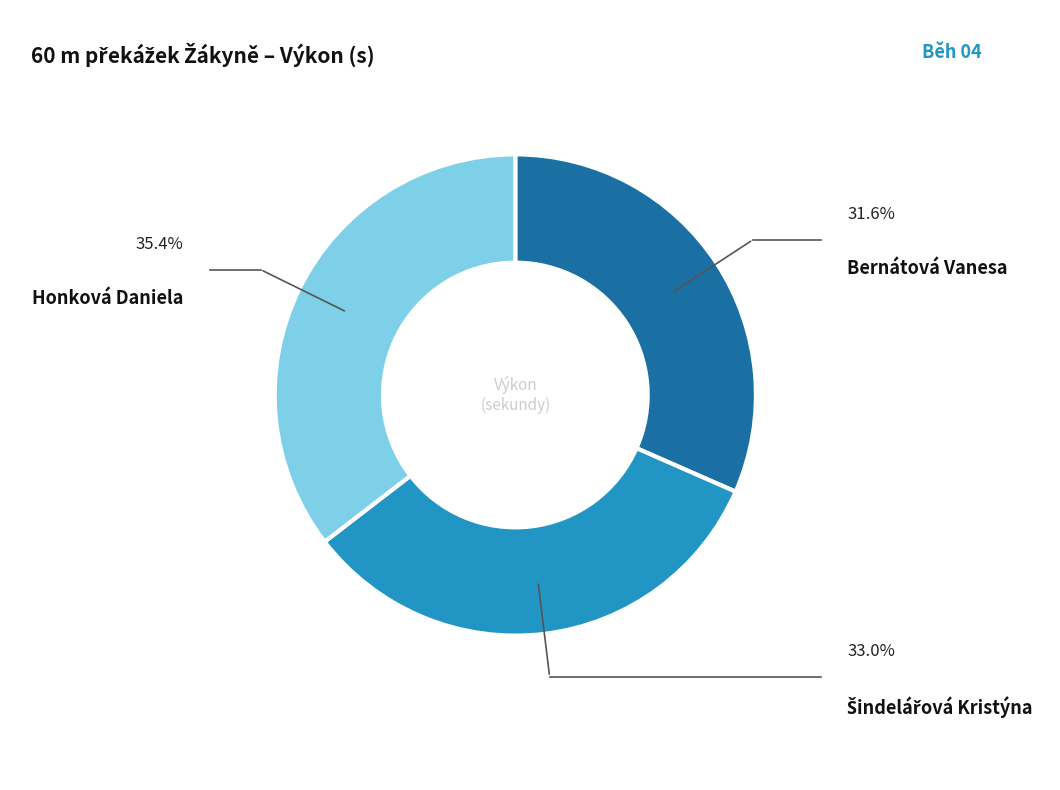

Is there any slice that represents more than half of the pie?

No